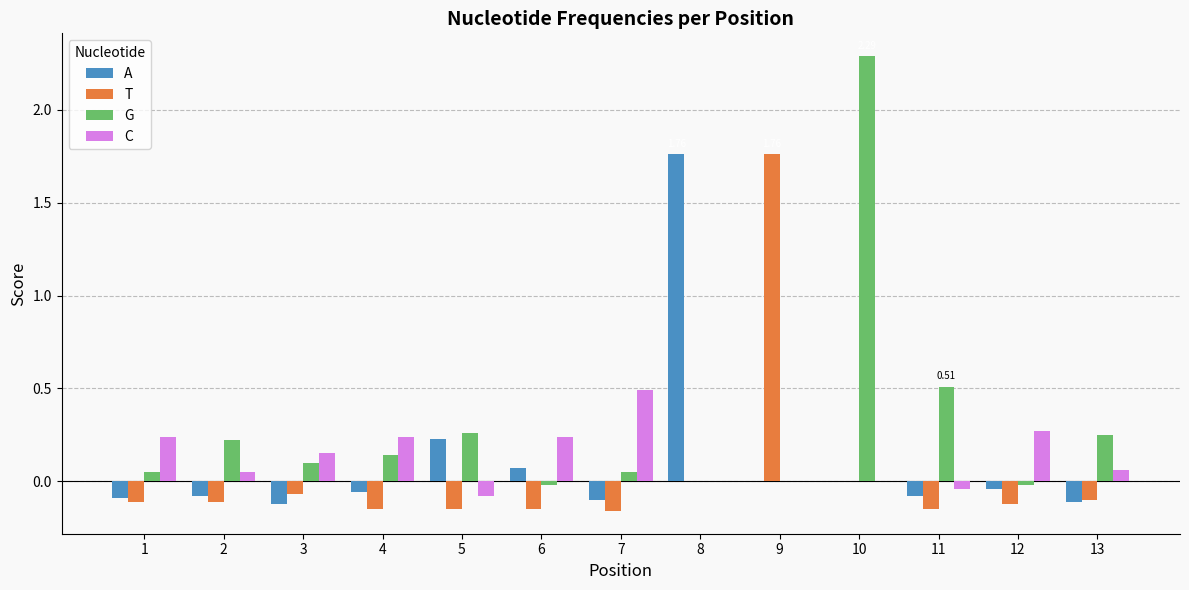

Is the value of T at 11 greater than the value of A at 6?

No